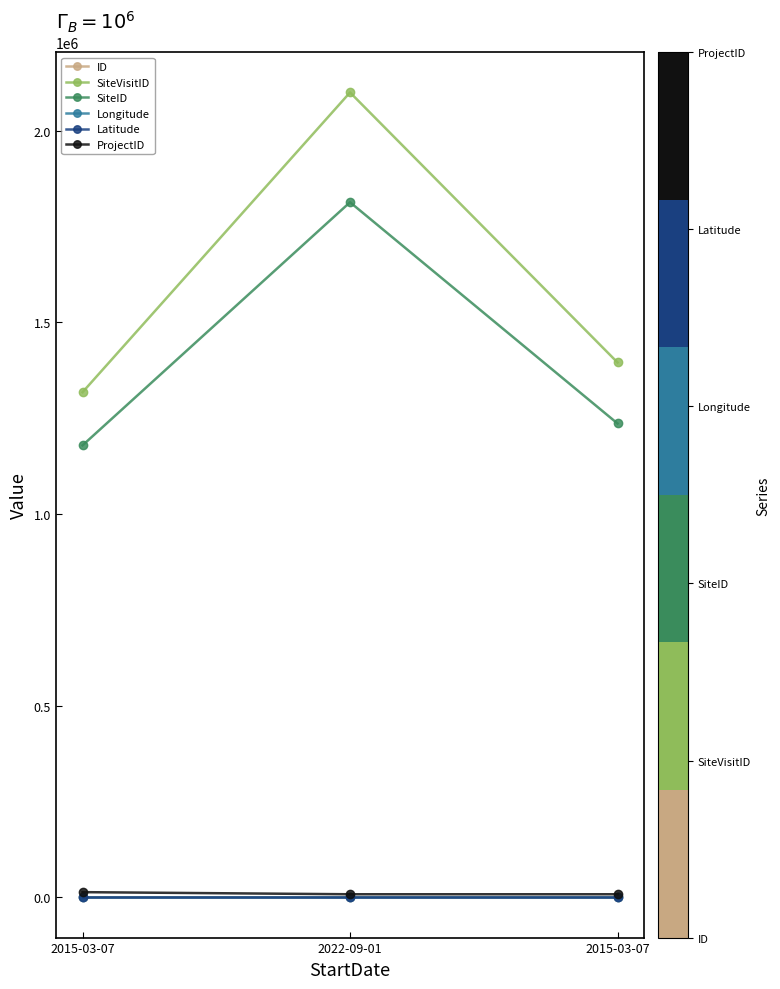

Is the value of Latitude at 2015-03-07 greater than the value of SiteID at 2022-09-01?

No